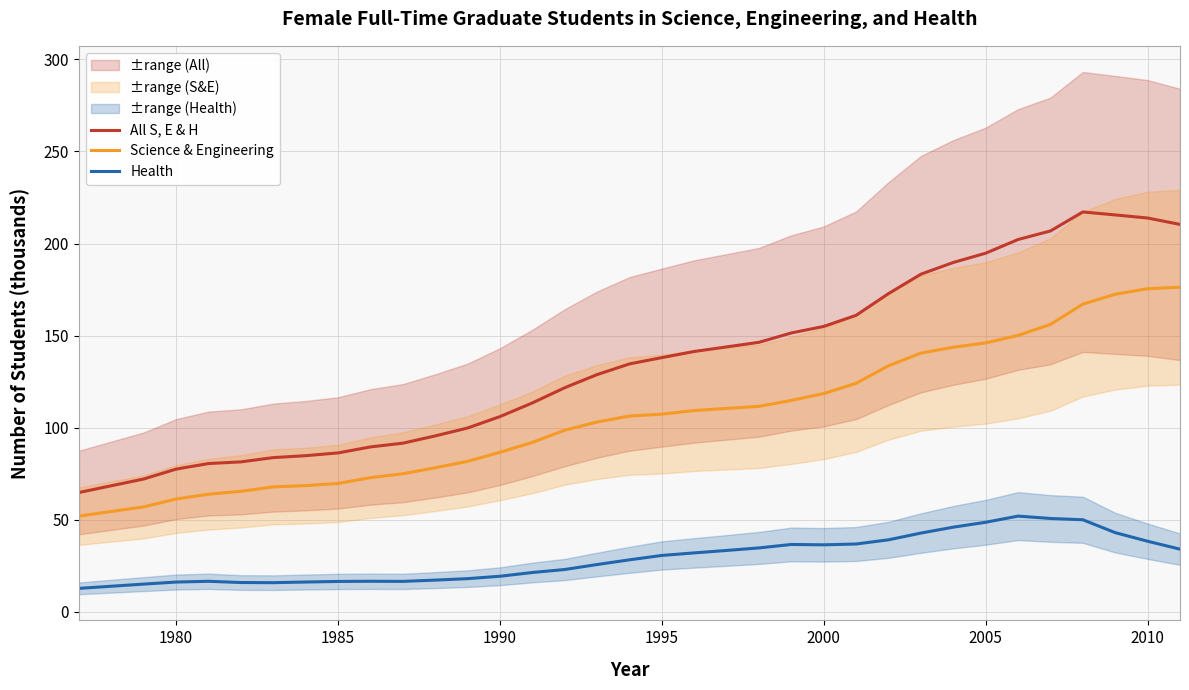

True or false: Science & Engineering and All S, E & H intersect in this chart.

False